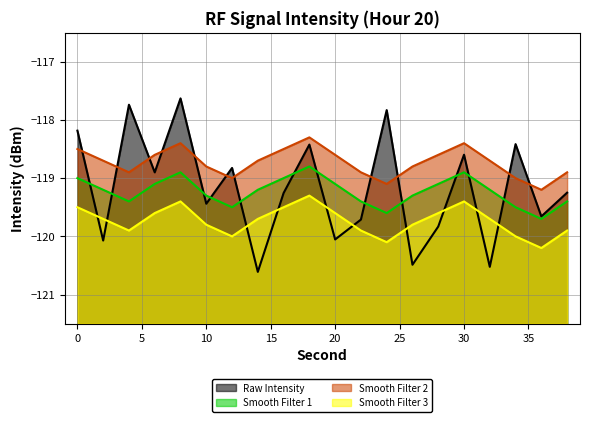

At which label does intensity_smooth_1 first exceed -119?

8